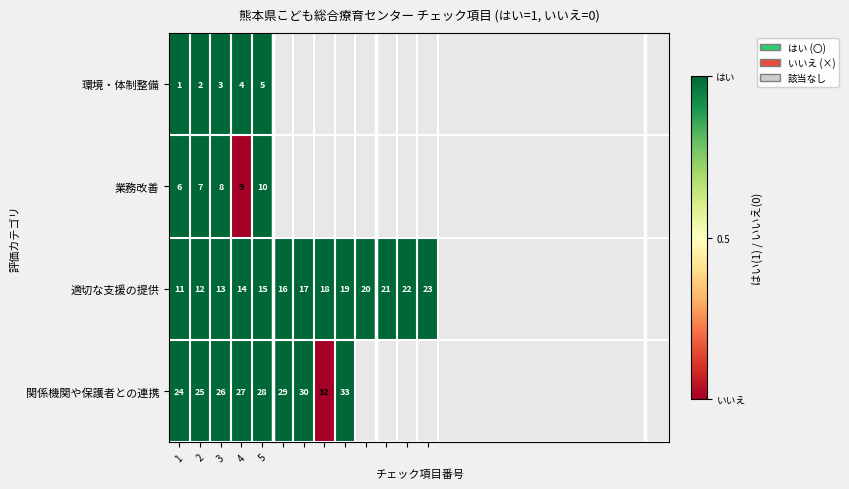

What value does the 適切な支援の提供 series have at 3, to the nearest 10?

10